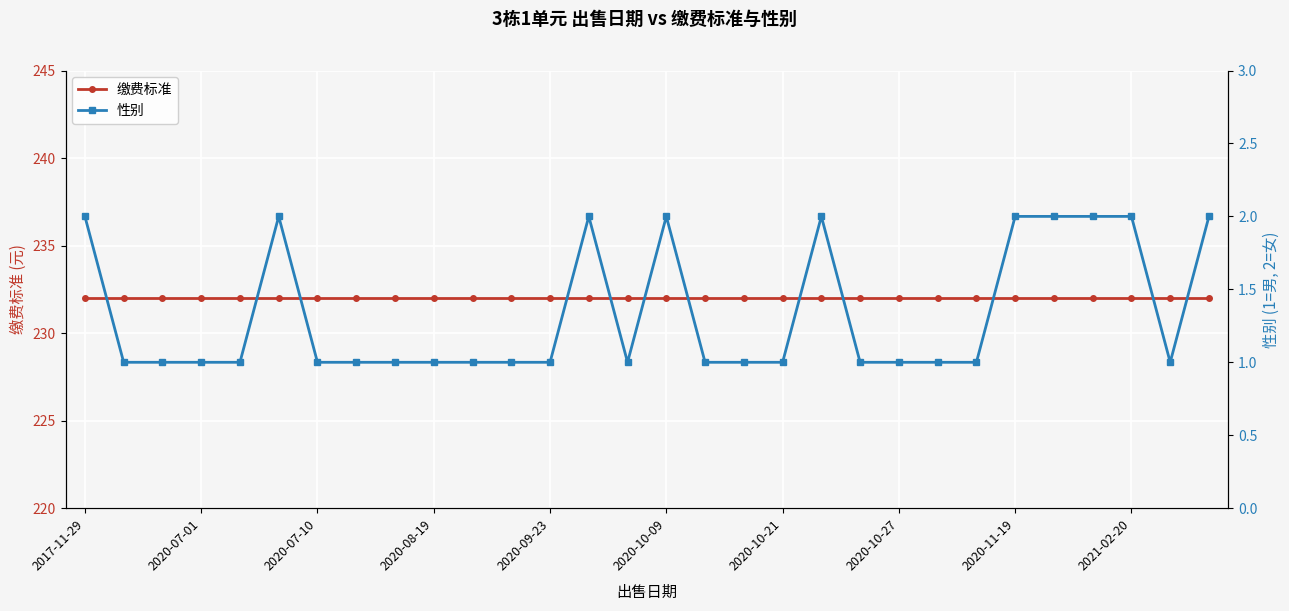

What is the sum of the 性别 values at 16 and 23?

2